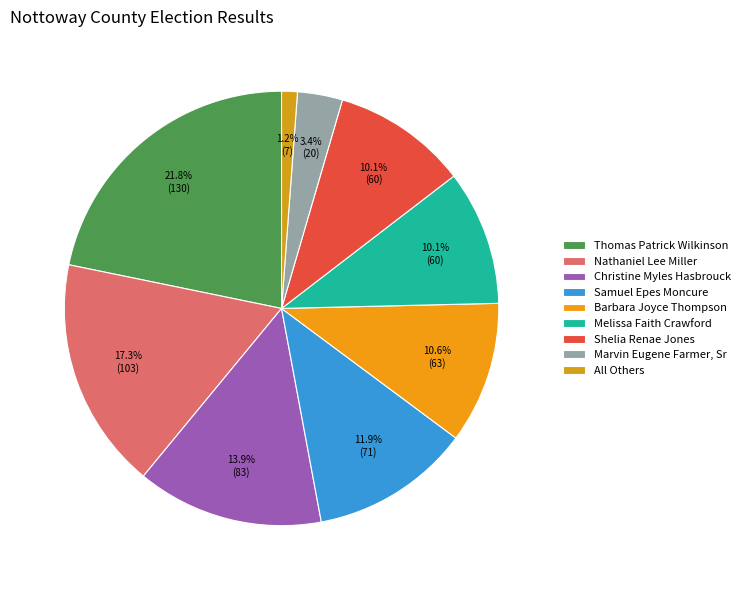

Combined, what portion of the pie is Samuel Epes Moncure and All Others?

13.1%